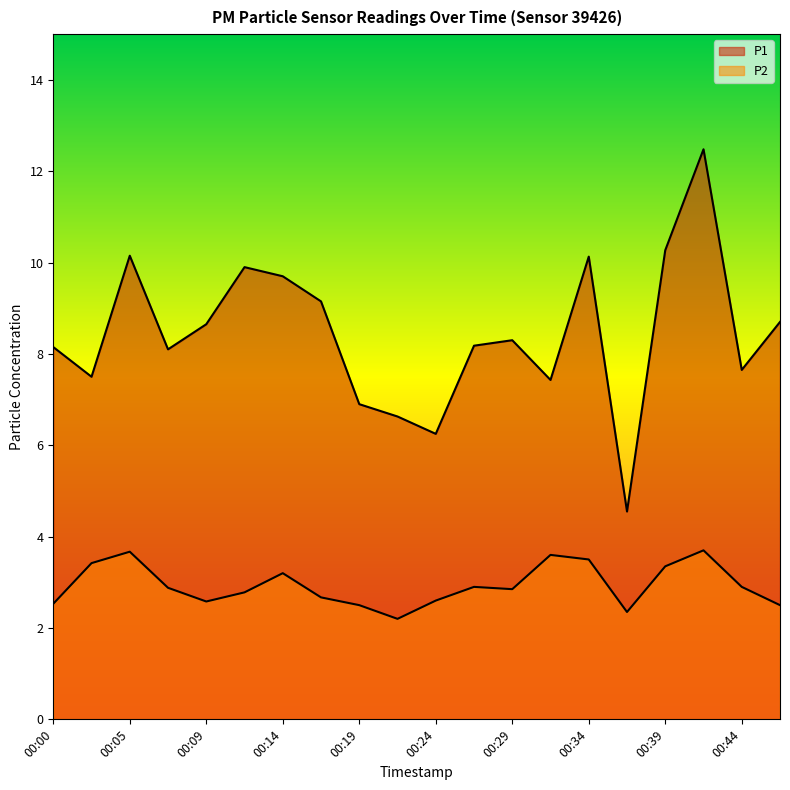

The value of P1 at 00:14 is 15.3. True or false?

False